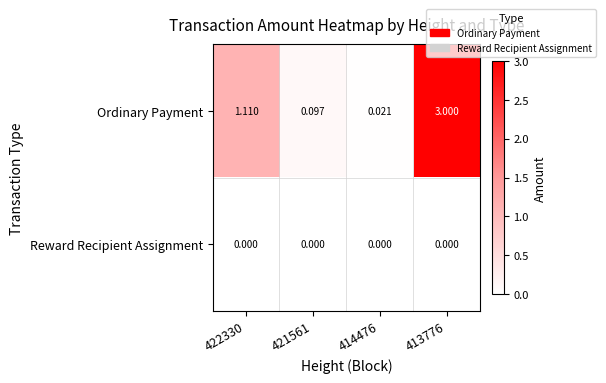

Rank the series by their maximum value, from highest to lowest.

Ordinary Payment, Reward Recipient Assignment